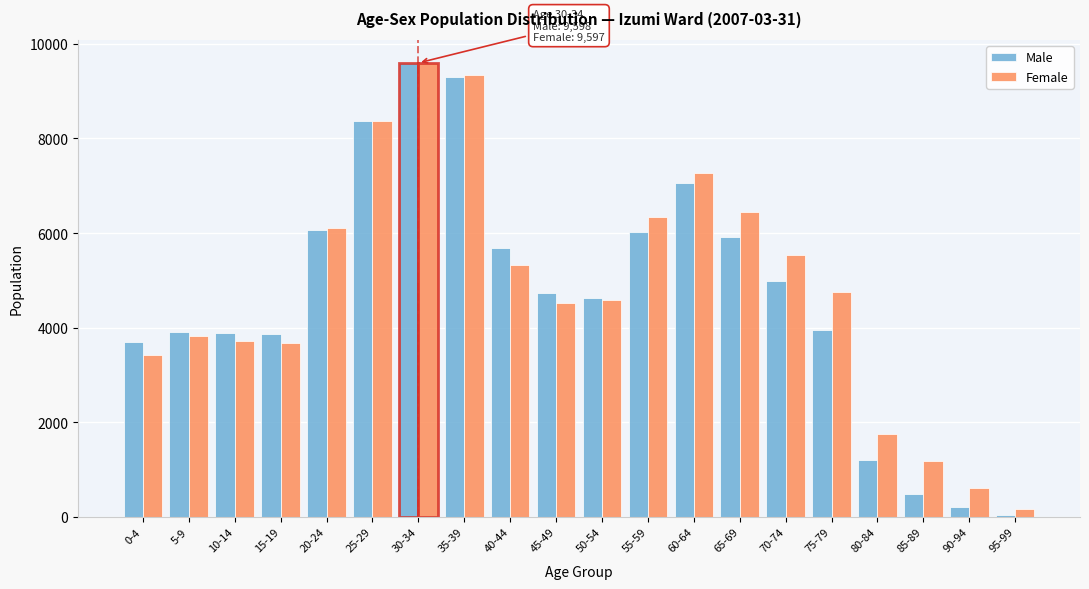

The value of Male at 0-4 is 6598. True or false?

False